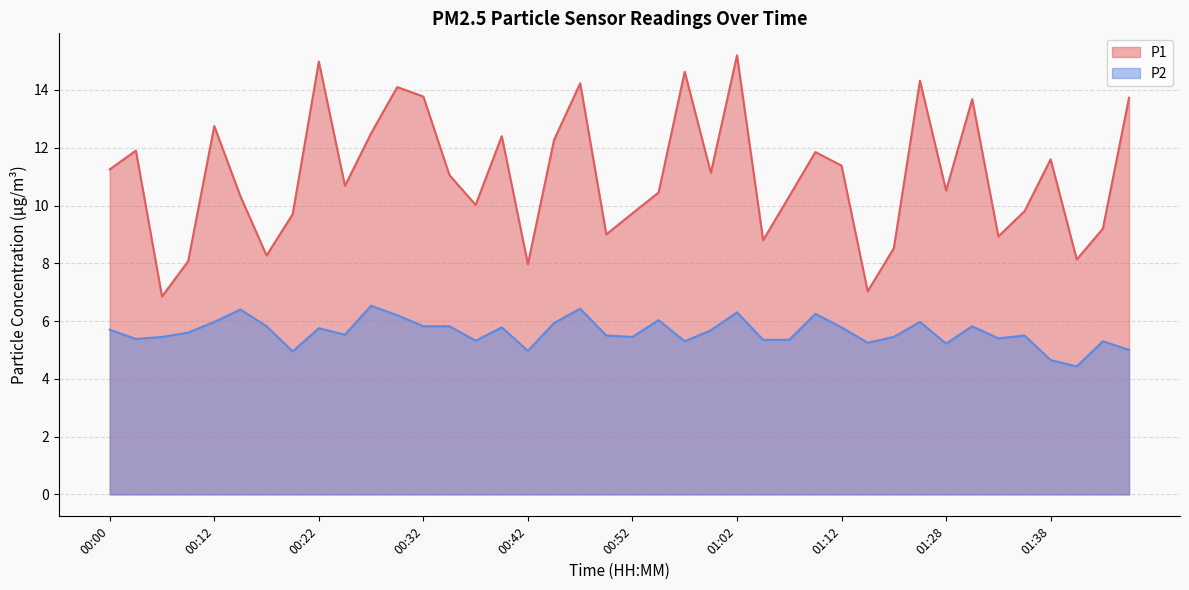

How many data points in P1 are less than 11?

20